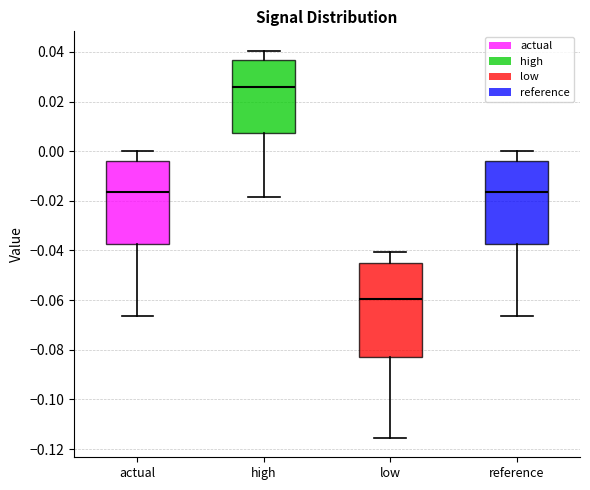

Reading left to right, read every box against the y-axis: the position of its median line, the range the box covers, and the ends of its whiskers. The values are not printed on the chart, so give them approximately, as read against the axis.

actual: median -0.016, box -0.038 to -0.004, whiskers -0.066 to 0.000
high: median 0.026, box 0.008 to 0.036, whiskers -0.018 to 0.040
low: median -0.060, box -0.082 to -0.046, whiskers -0.116 to -0.040
reference: median -0.016, box -0.038 to -0.004, whiskers -0.066 to 0.000